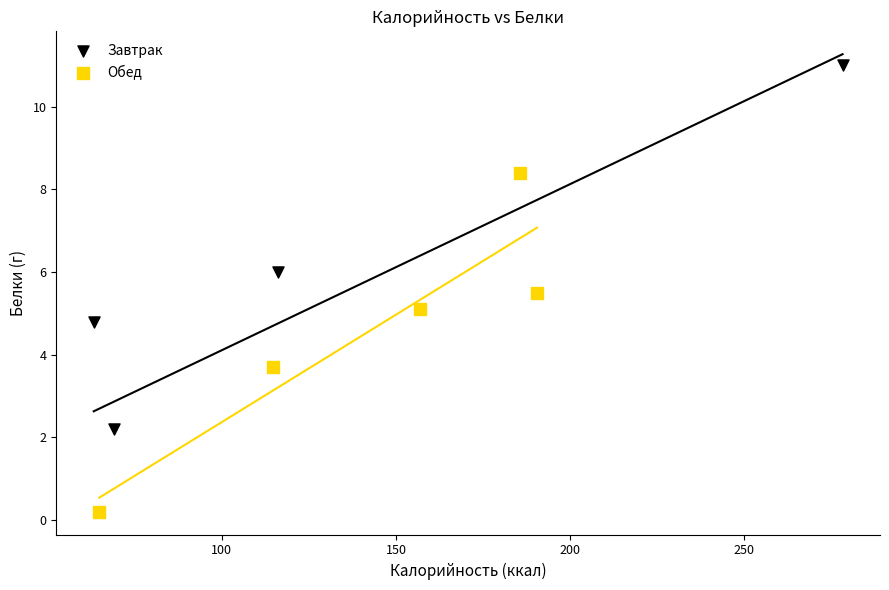

Which series contains the highest Y value?

Завтрак